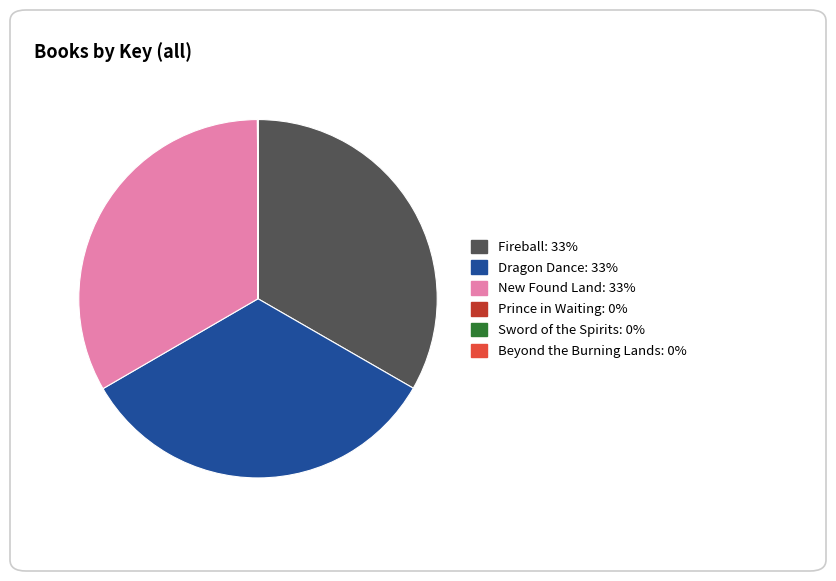

Approximately how many times larger is the value at Fireball compared to New Found Land?

1.0